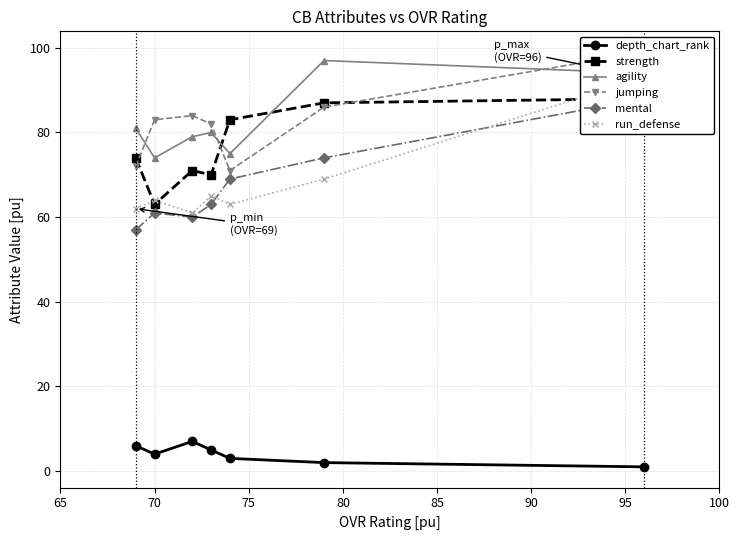

True or false: depth_chart_rank and jumping cross at least once.

False